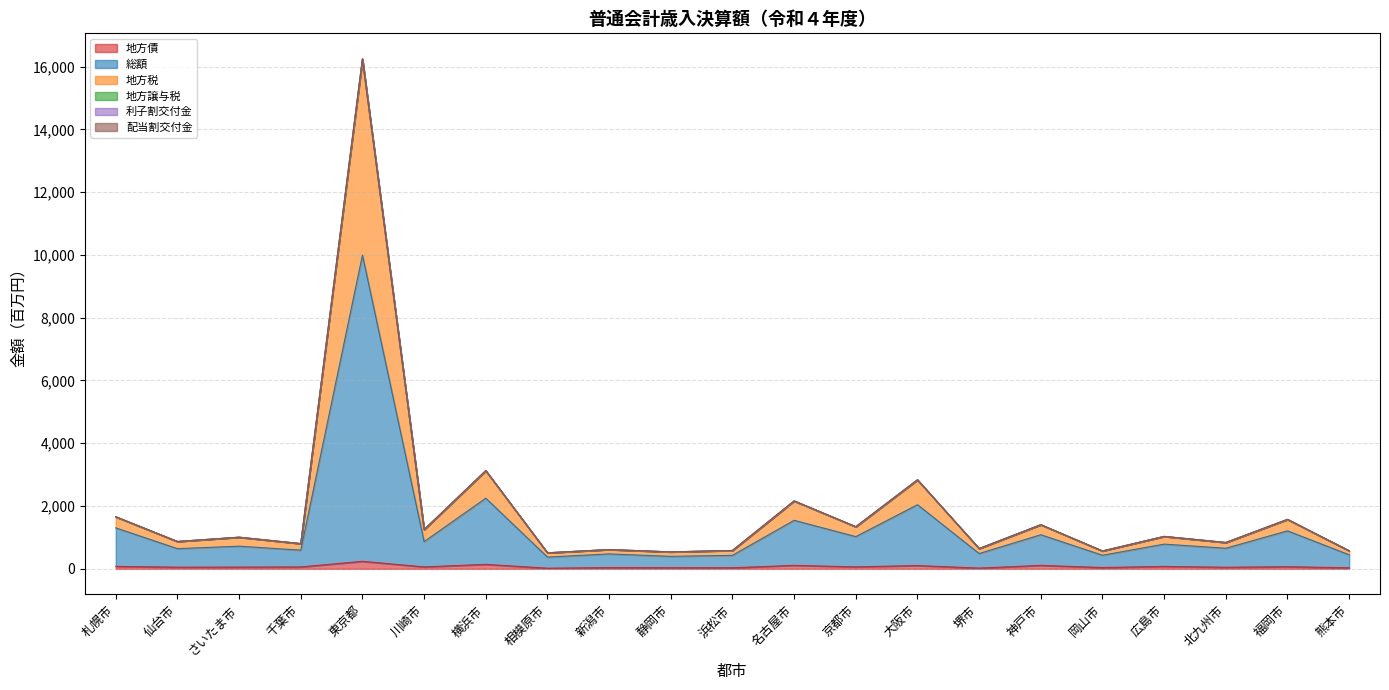

At which category is the sum across all series the highest?

東京都